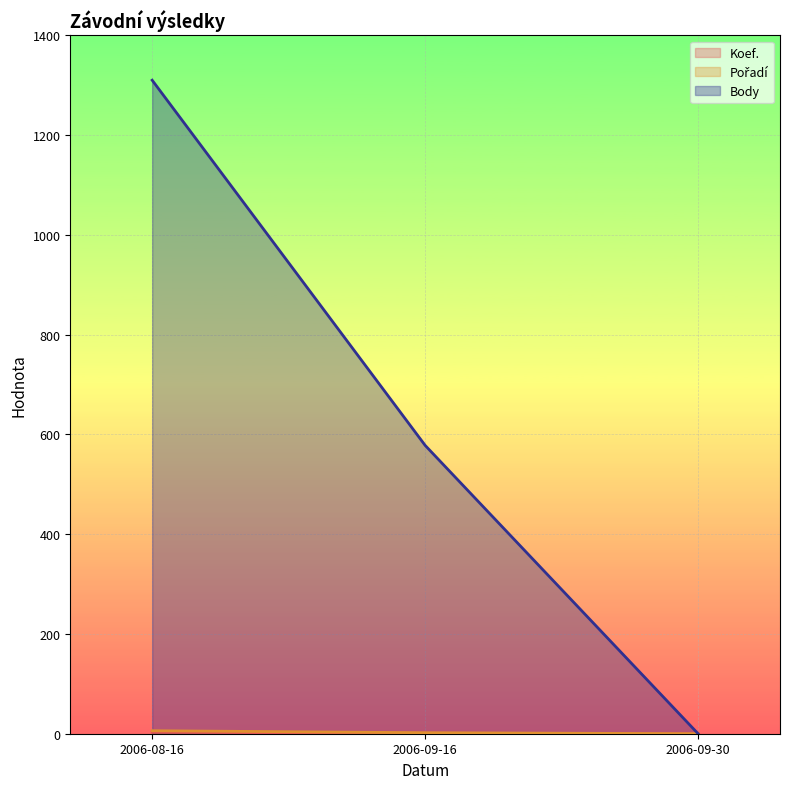

At which label does Body reach its minimum?

2006-09-30